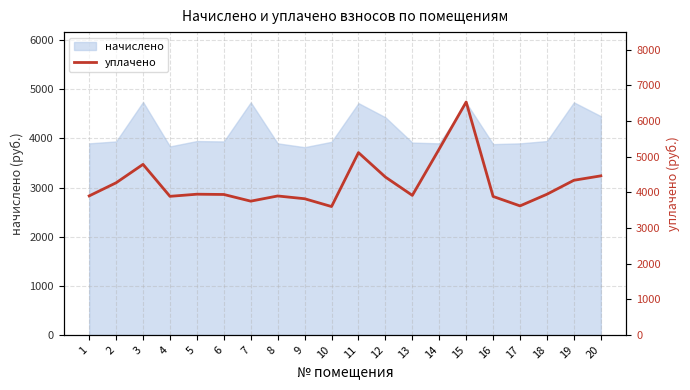

Is it true that the value at 18 is 6535.2?

False